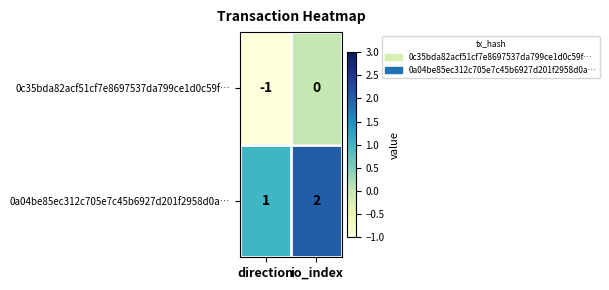

What is the sum of the 0a04be85ec312c705e7c45b6927d201f2958d0a… values at direction and io_index?

3